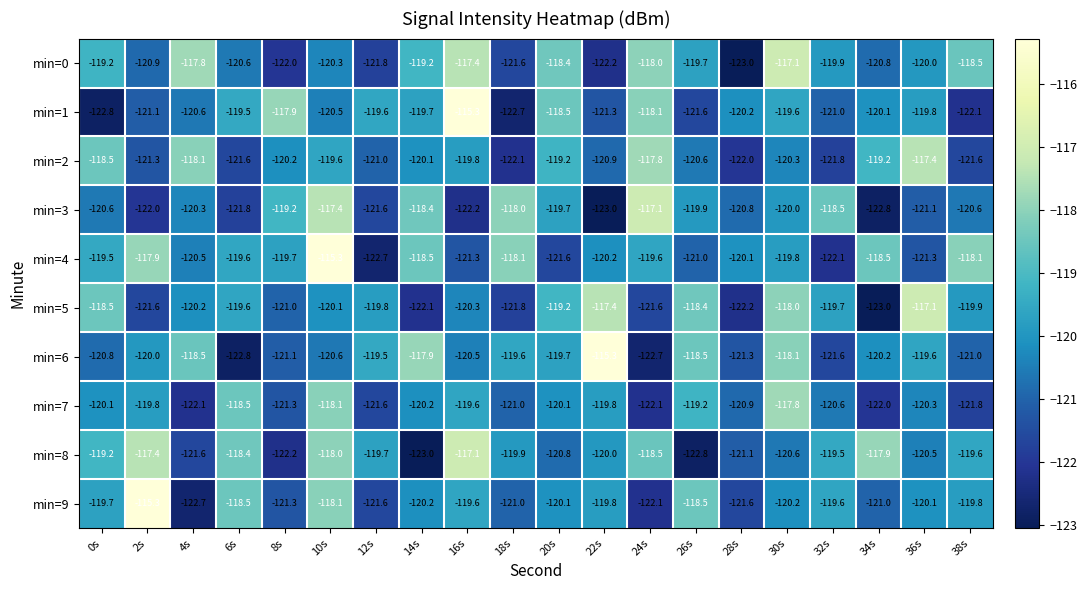

Which series changed the most between 32s and 34s?

min=3